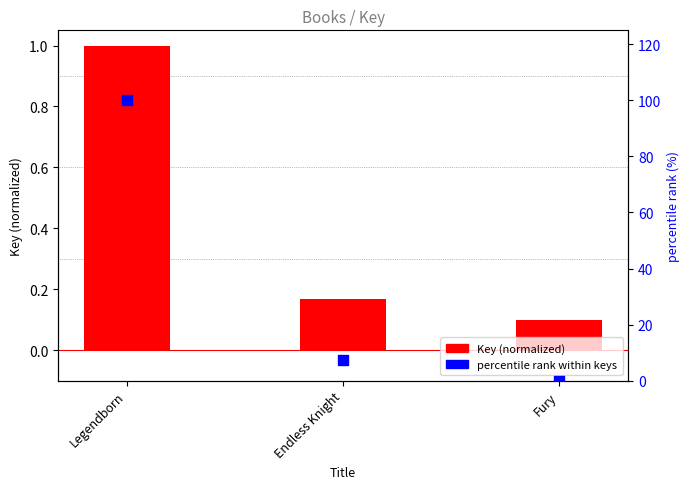

At how many categories does at least one series exceed 37?

1